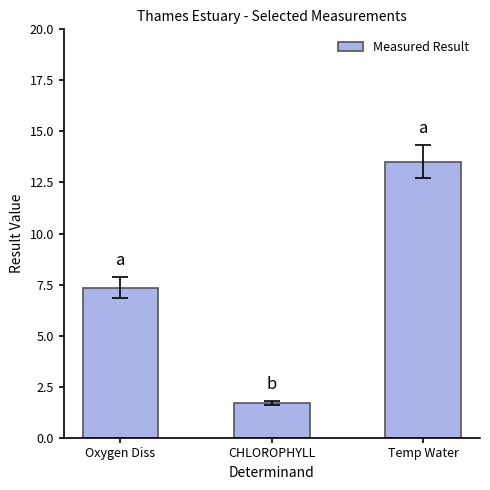

How many values exceed 7?

2